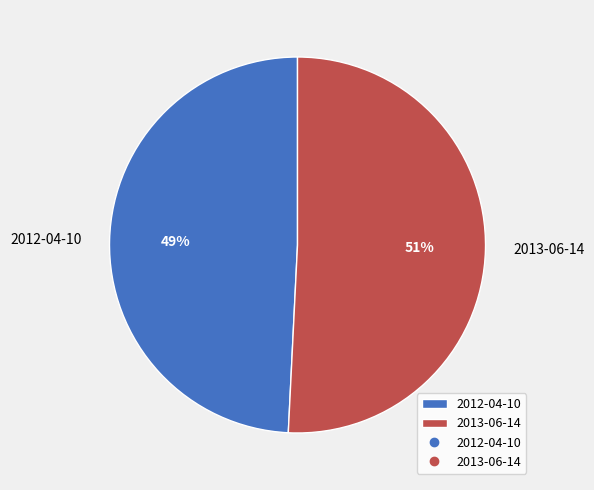

Rank the categories by value from highest to lowest.

2013-06-14, 2012-04-10